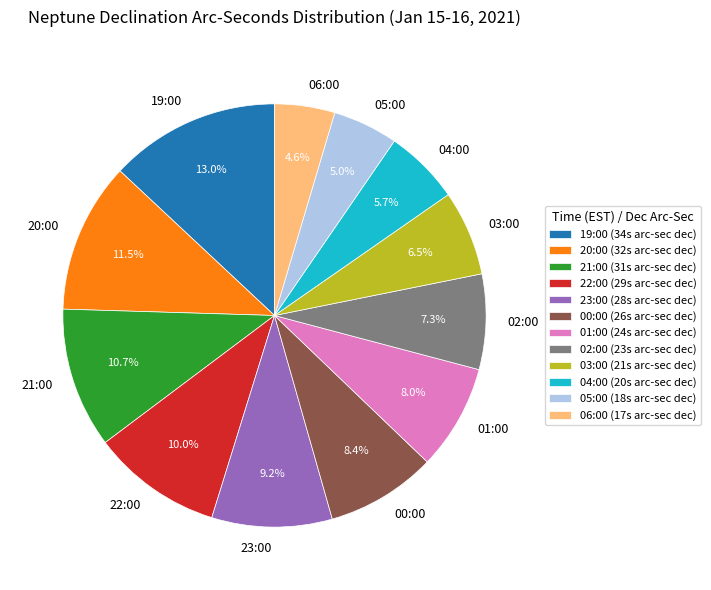

Between 02:00 and 03:00, which is larger?

02:00